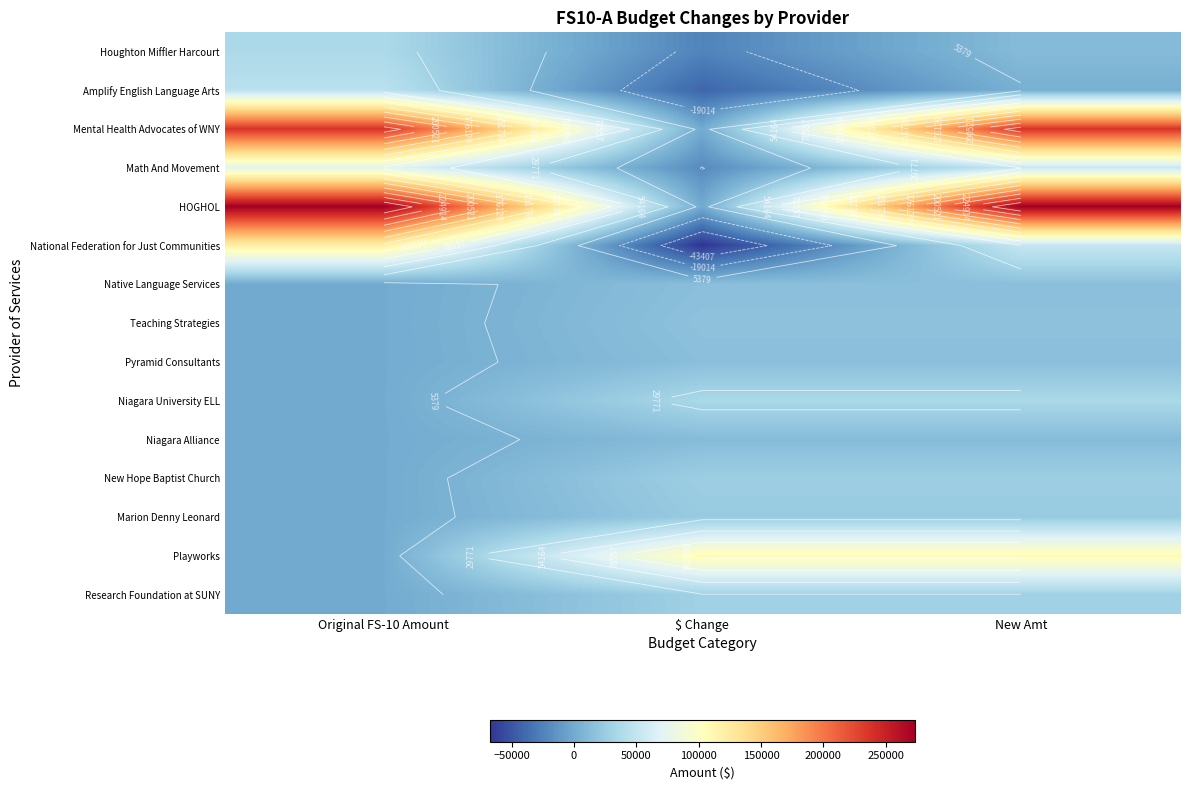

Which series has the largest total across all categories?

HOGHOL